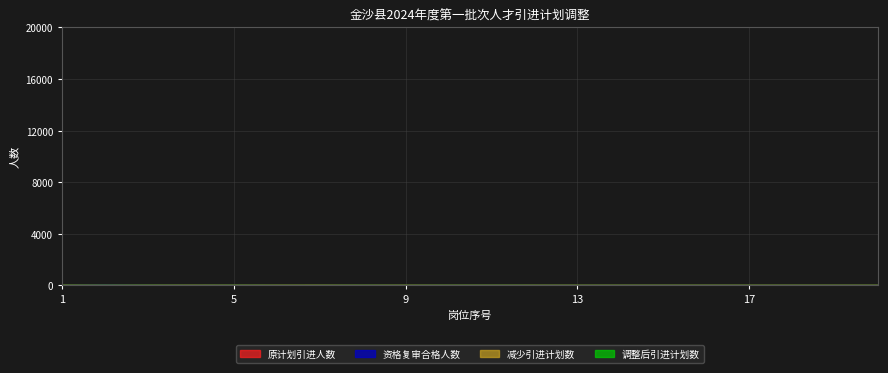

Is this an area chart (filled region under the line)?

No